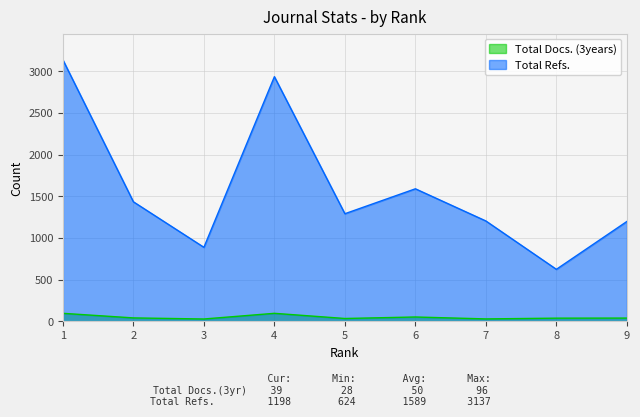

How many lines are shown in the chart?

2